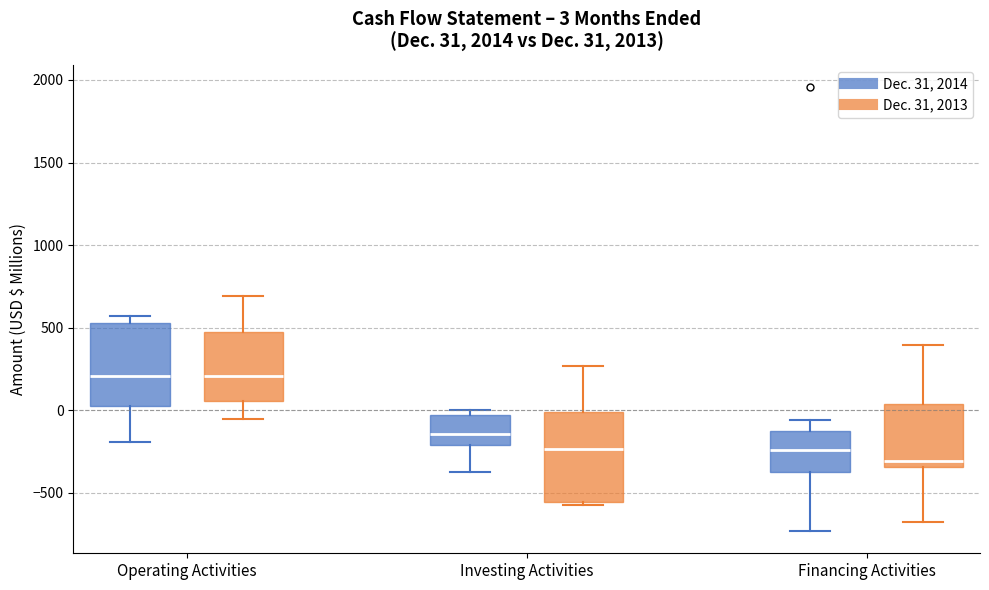

Which box's median line is the lowest?

Financing Activities (Dec. 31, 2013)